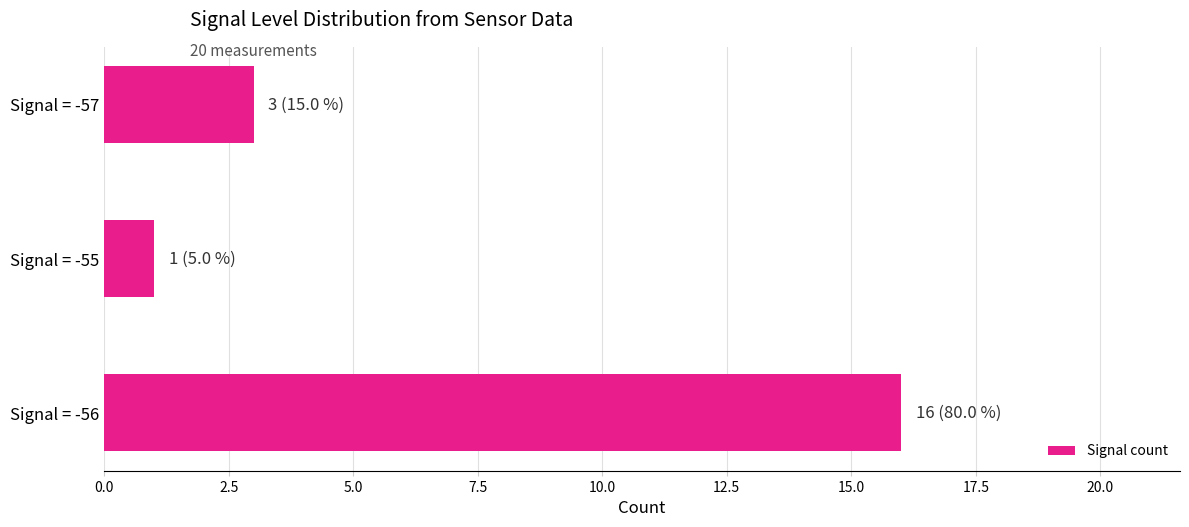

The chart shows a value of 24 at Signal = -56. True or false?

False